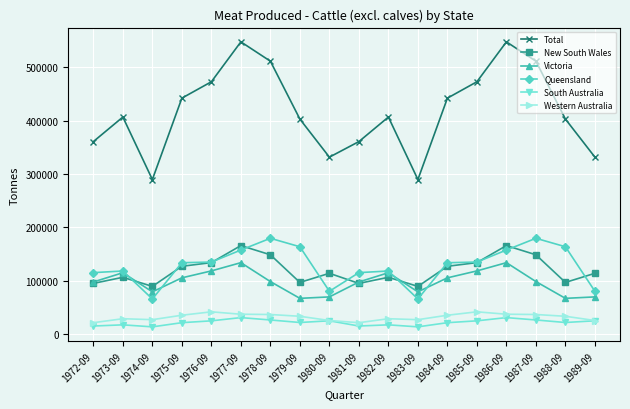

What is the maximum value for Victoria?

133800